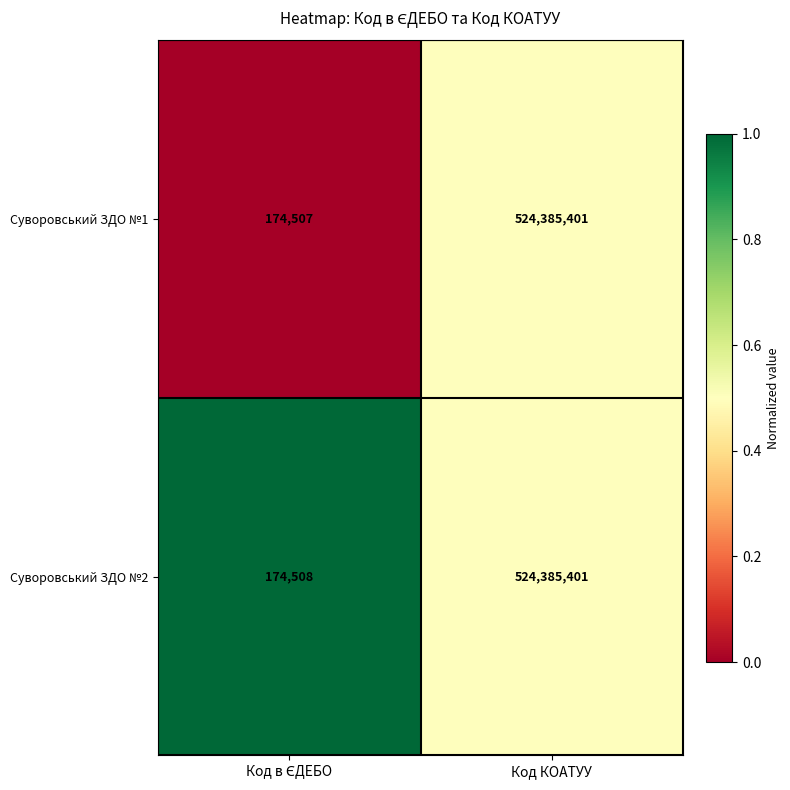

What is the greatest value displayed?

524385401